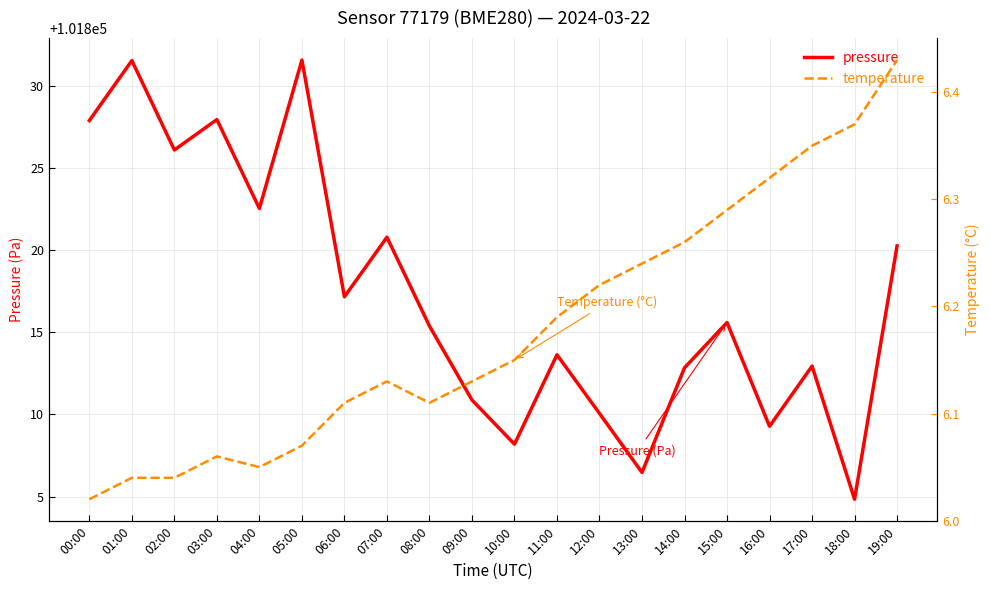

How many lines are shown in the chart?

2